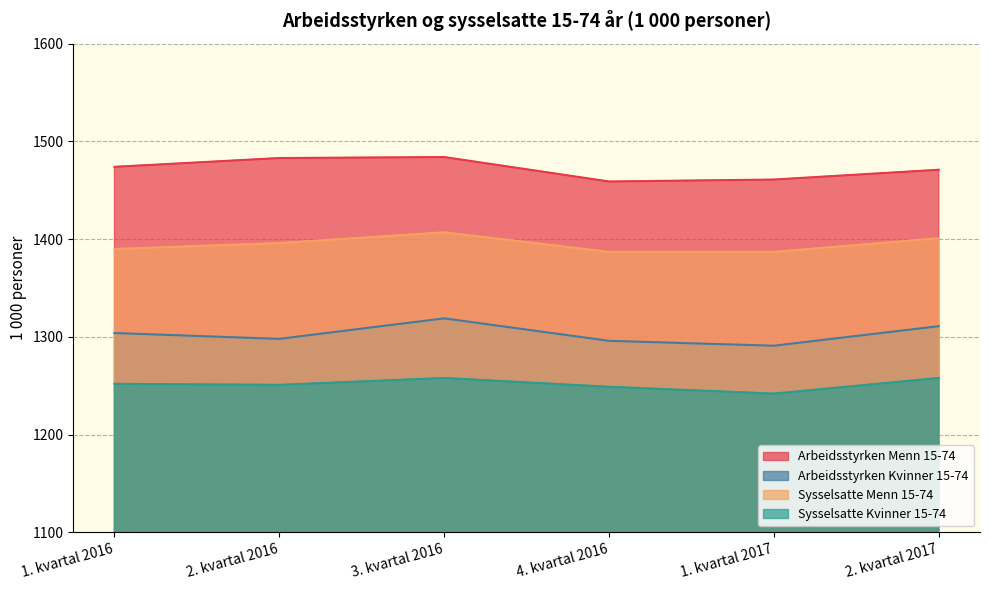

True or false: Sysselsatte Menn 15-74 and Arbeidsstyrken Menn 15-74 cross at least once.

False